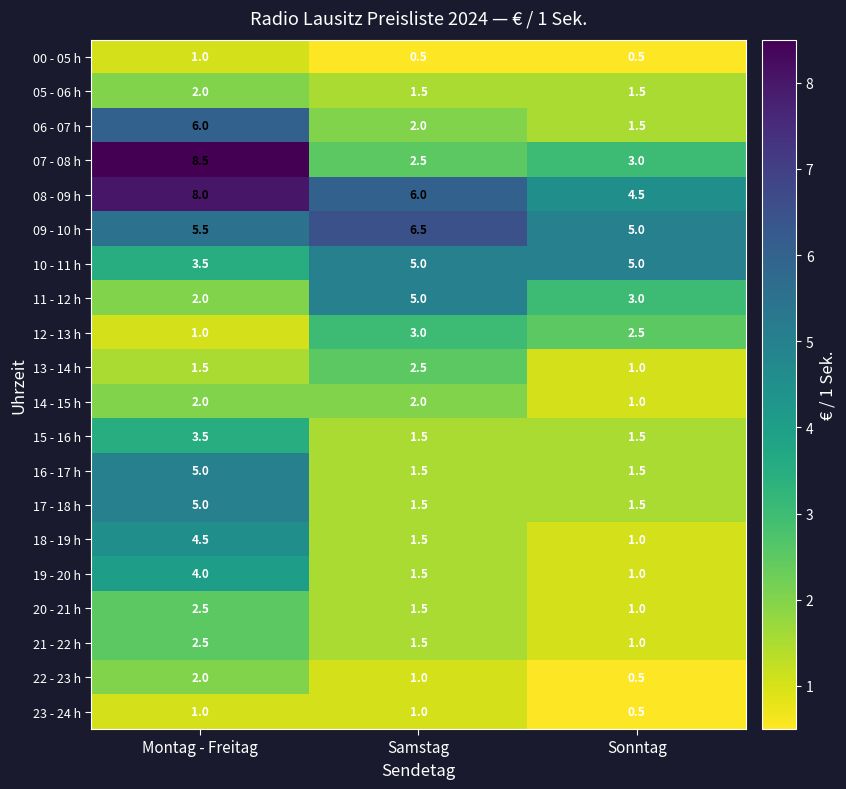

Where does the 22 - 23 h series first go above 1?

Montag - Freitag